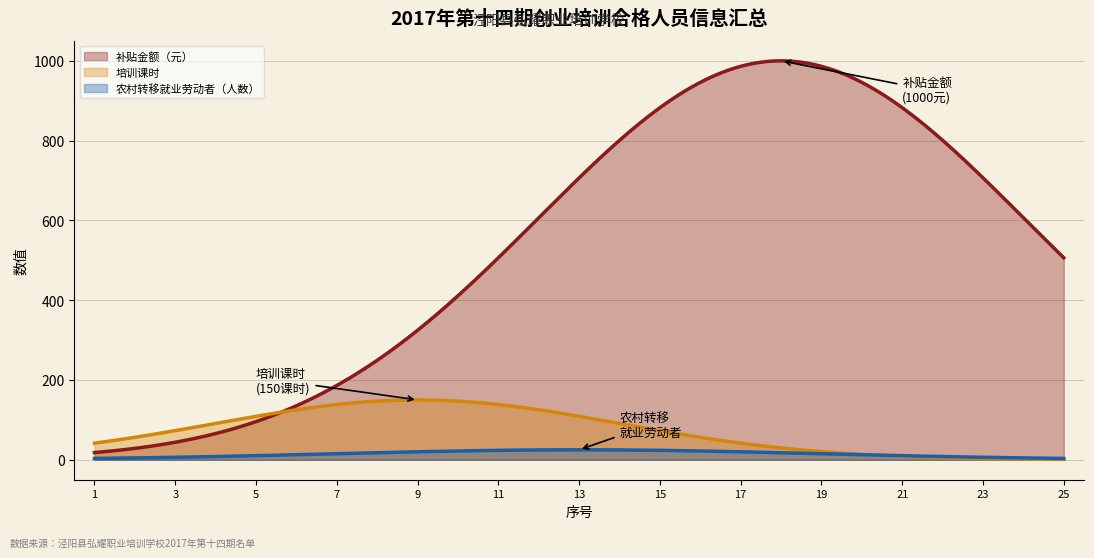

What is the sum of all 培训课时 values?

22143.0